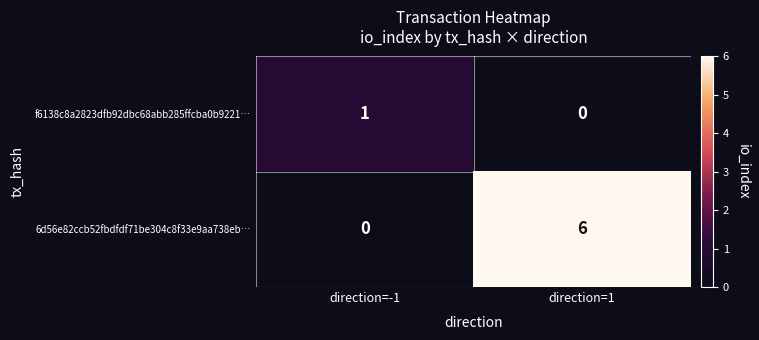

What is the sum of all 6d56e82ccb52fbdfdf71be304c8f33e9aa738eb… values?

6